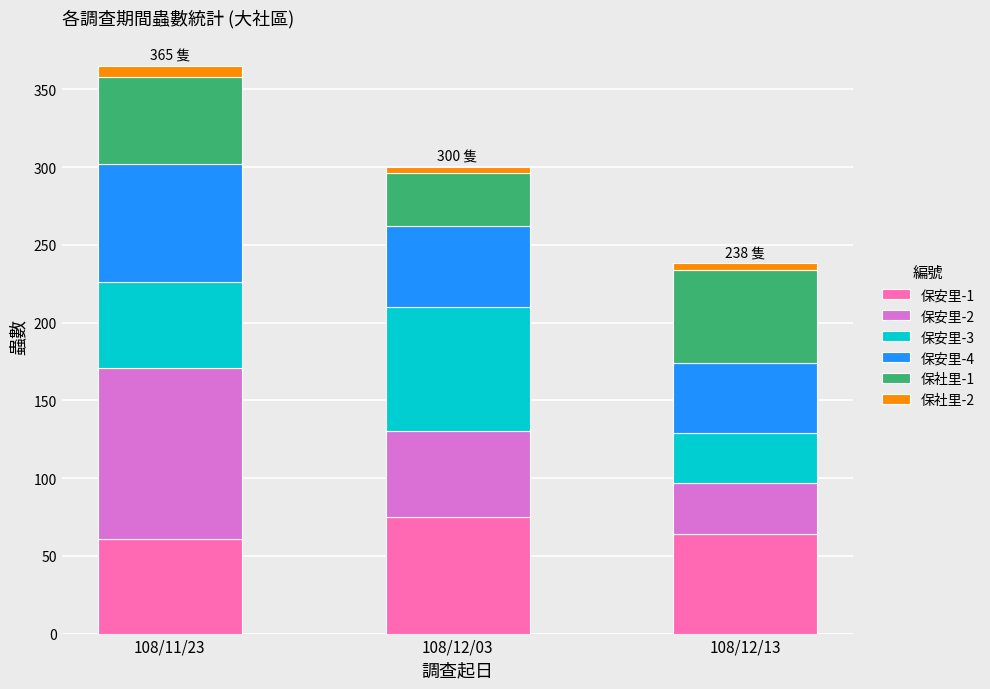

At which category is the sum across all series the highest?

108/11/23